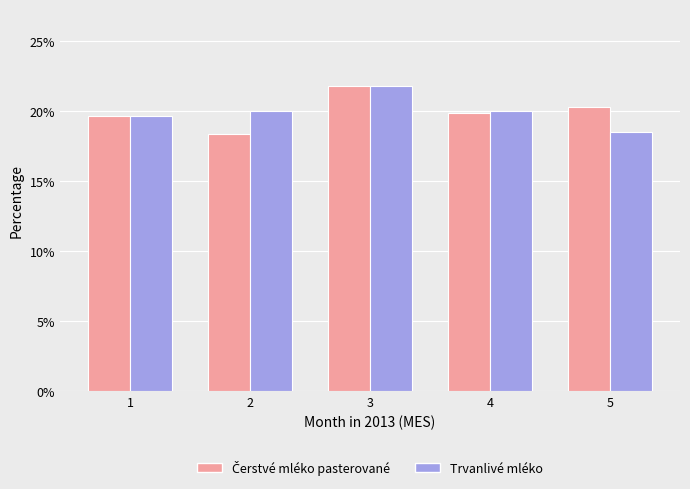

At how many categories does at least one series exceed 19?

5